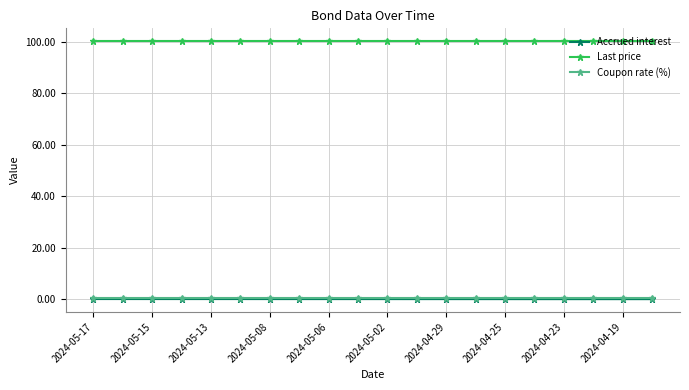

What is the highest value of the Last price series?

100.1